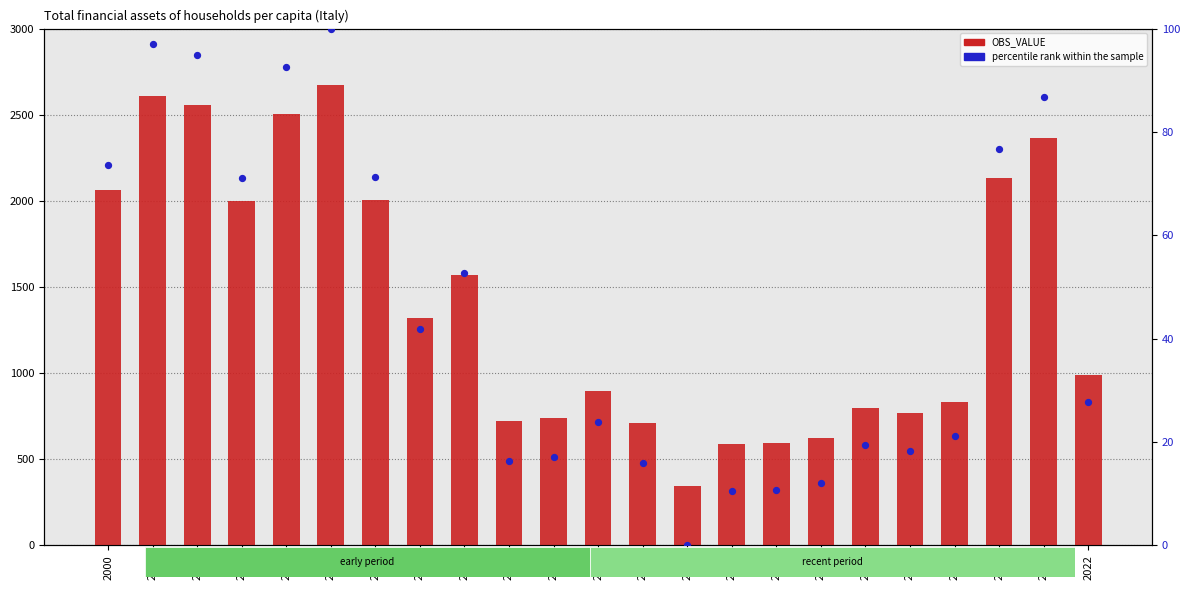

At which category is the sum across all series the highest?

2005